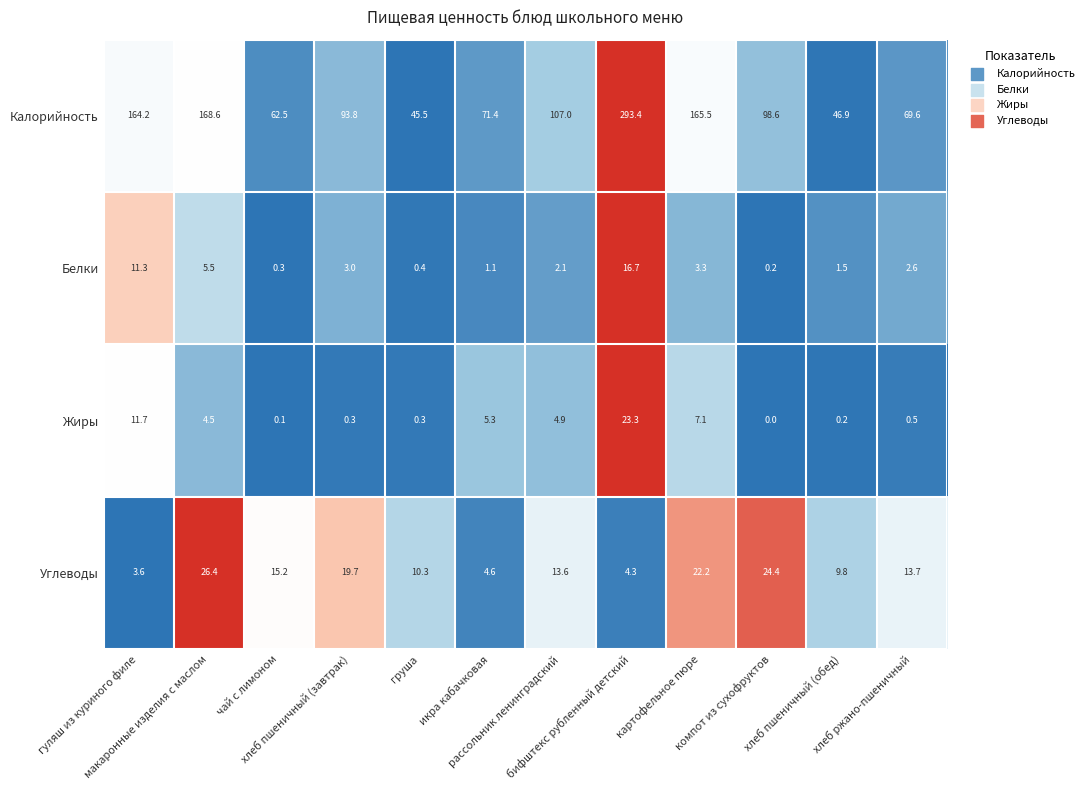

What is the sum of all Углеводы values?

167.8